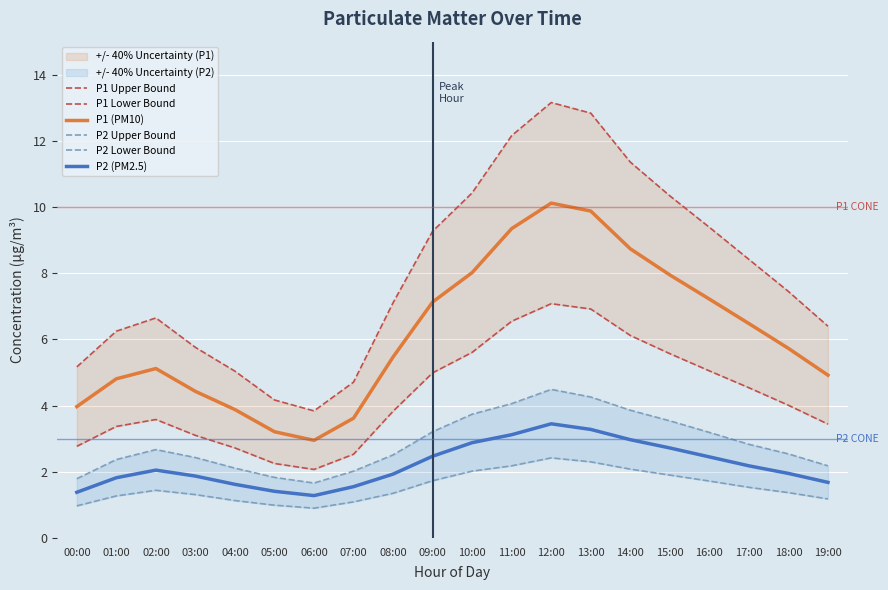

How many values in the P2 Lower Bound series are below 1?

3